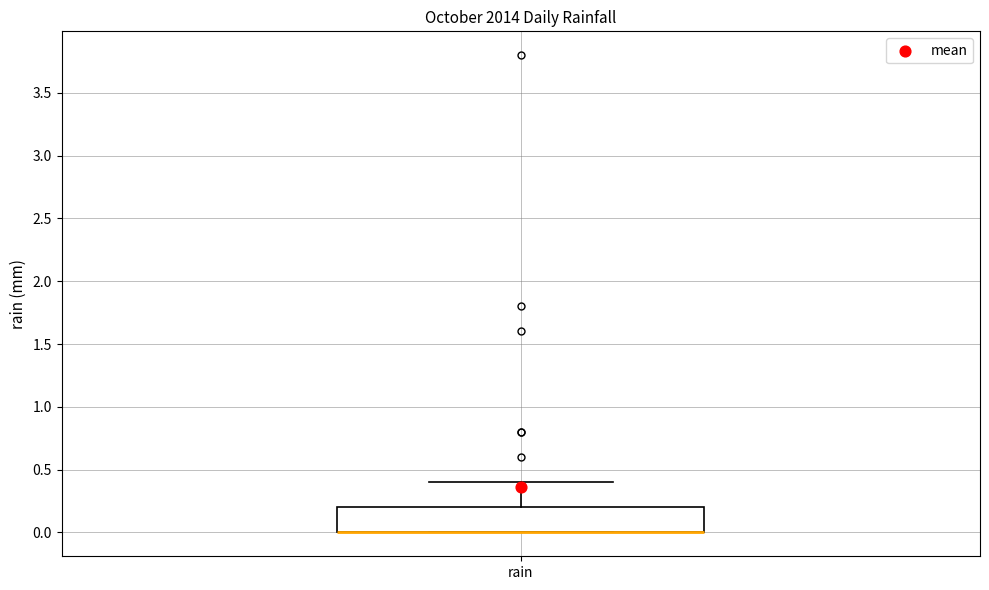

Read this box plot against the y-axis: the position of the median line, the range covered by the box, and the ends of both whiskers. The values are not printed on the chart, so give them approximately, as read against the axis.

median 0.0 (drawn on the box's lower edge), box 0.0 to 0.2, whiskers 0.0 to 0.4